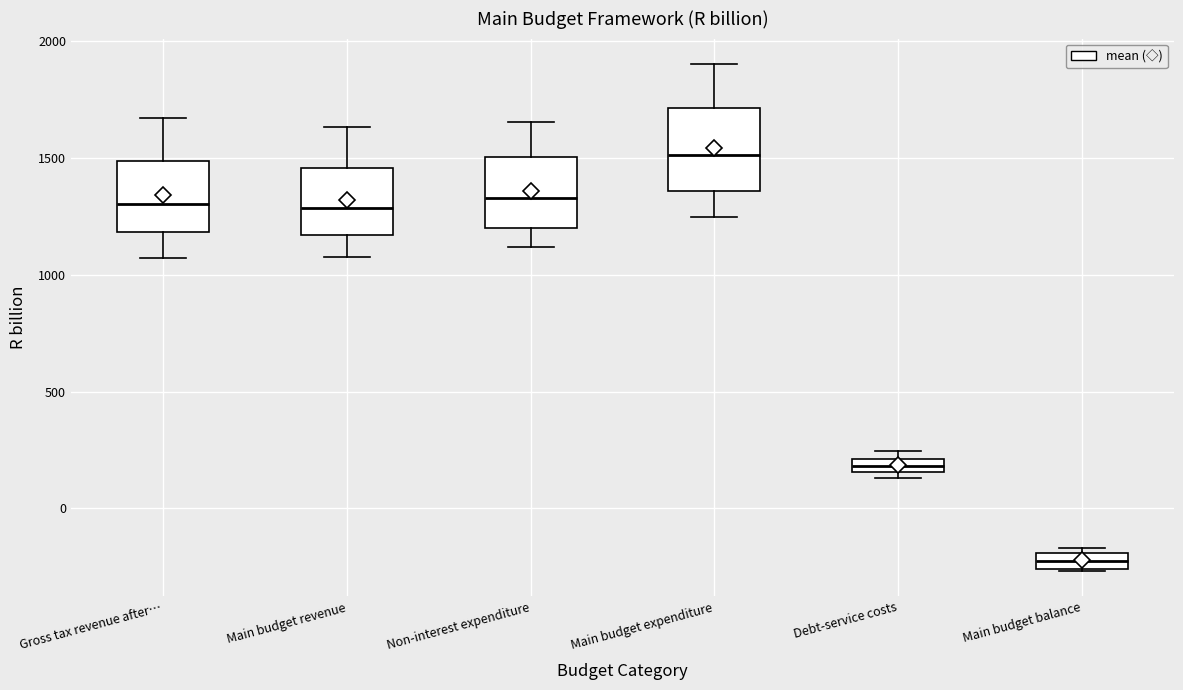

Which box is the tallest, from its lower edge to its upper edge?

Main budget expenditure